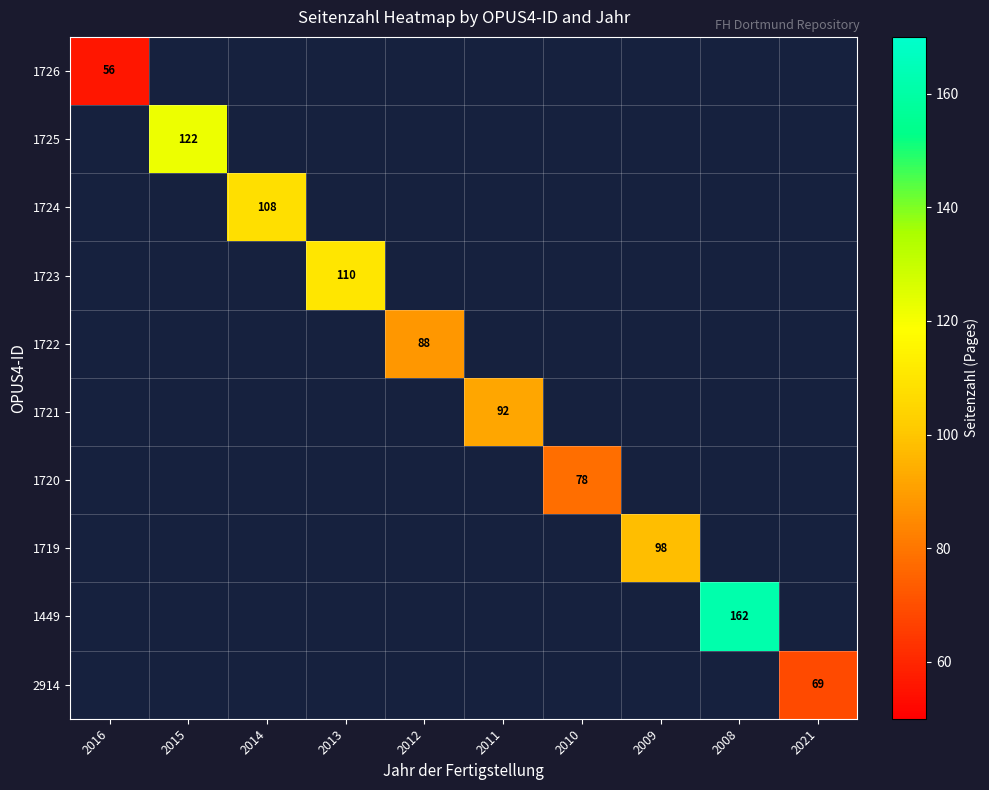

Which series has the largest range (max minus min)?

1726